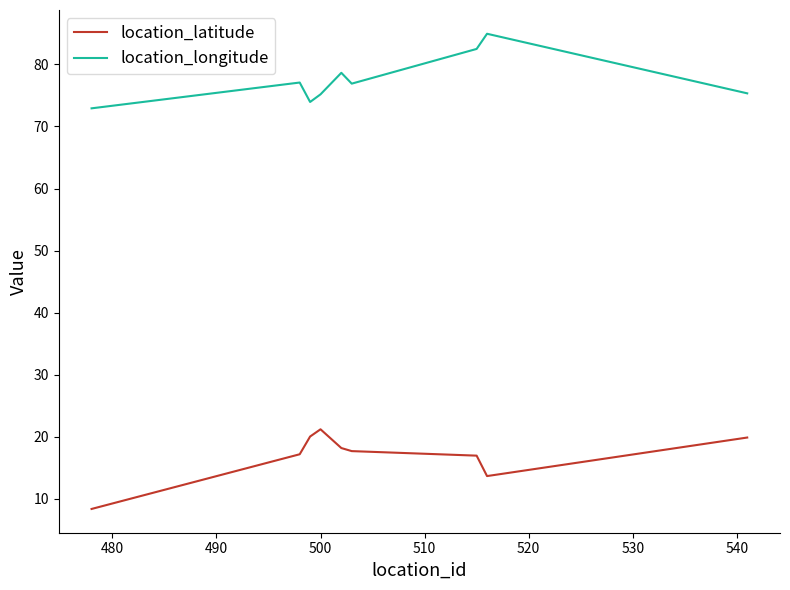

What is the minimum value shown in the chart?

8.4